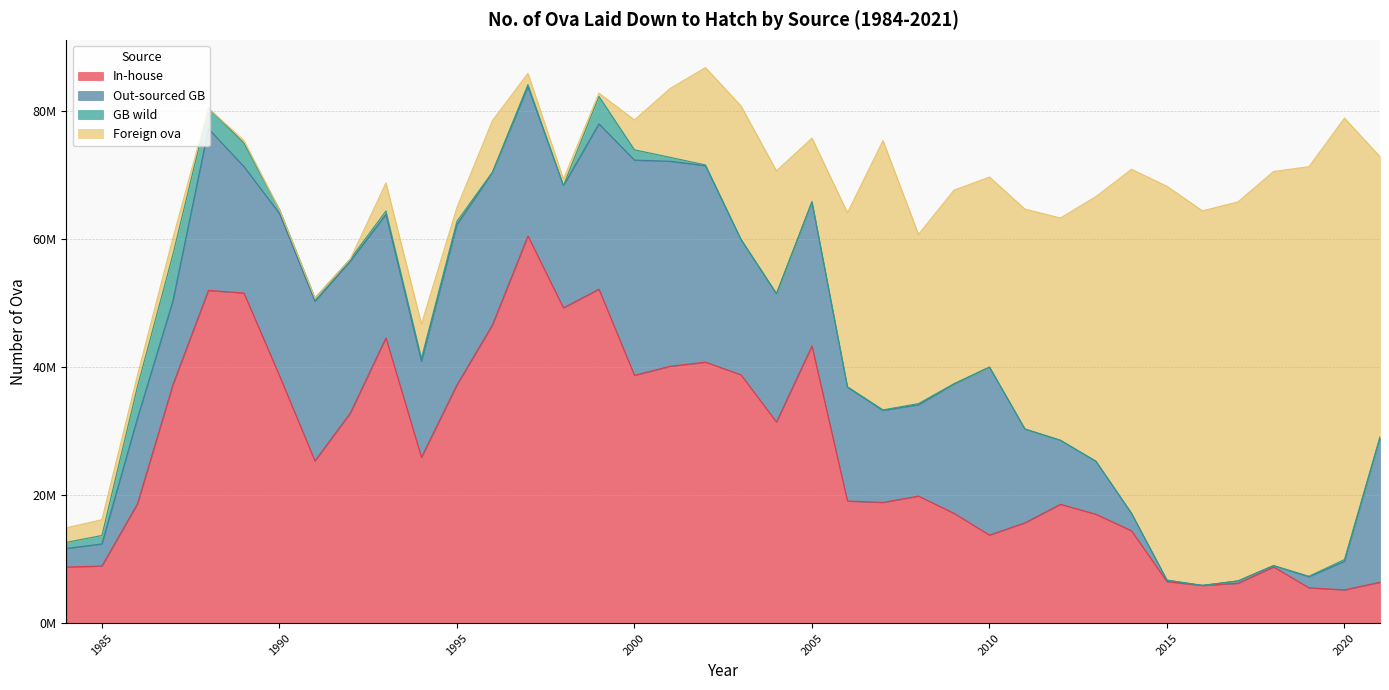

How many values in the Out-sourced GB series exceed 19281000?

18